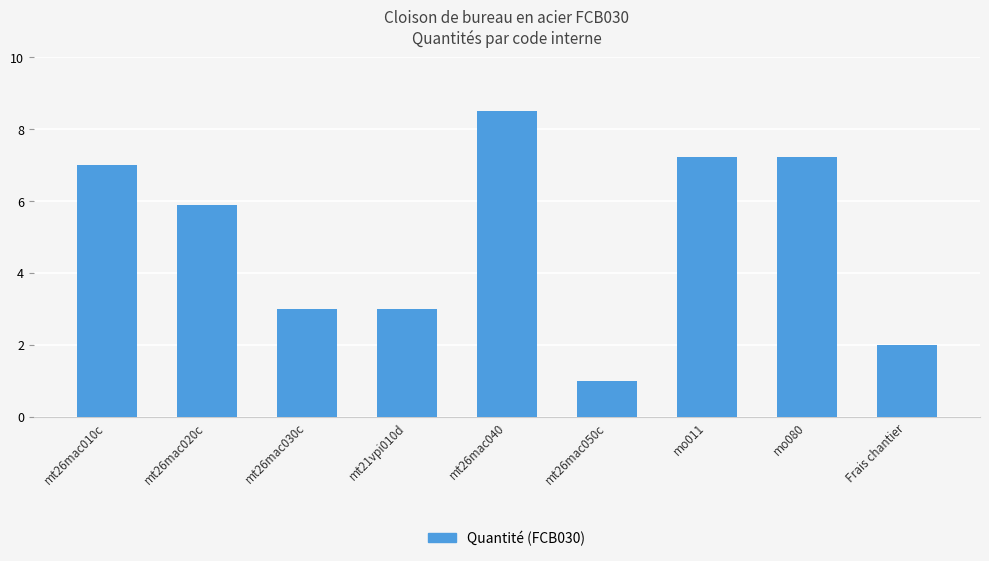

Is it true that the value at mt26mac040 is 8.5?

True